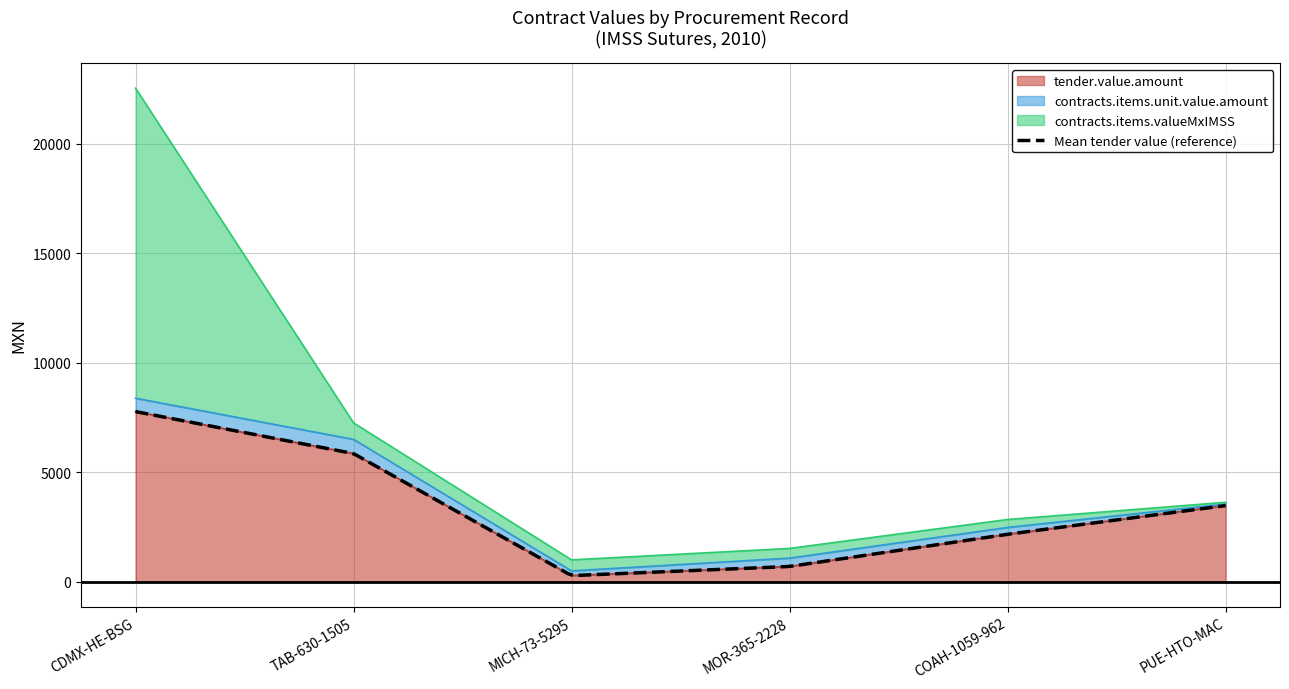

Reading right to left, transcribe all the data shown in this chart.

tender.value.amount: 3480.0	2171.5	701.6	284.2	5855.1	7772.0
contracts.items.unit.value.amount: 70.0	312.0	381.6	216.8	648.9	610.0
contracts.items.valueMxIMSS: 81.2	361.9	442.7	503.0	752.8	14152.0